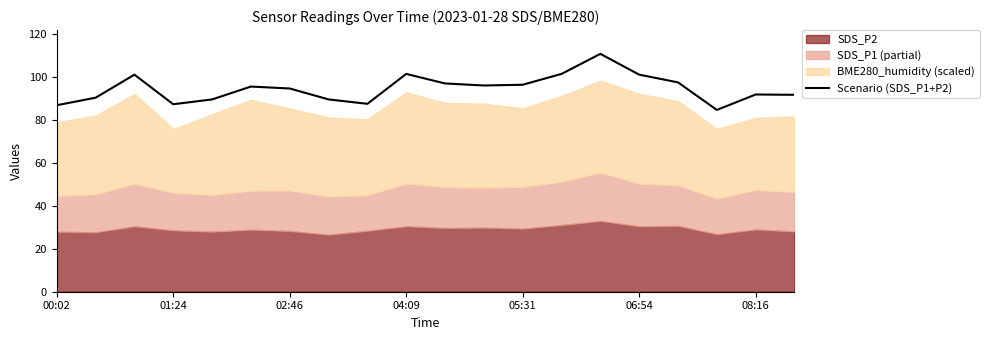

What is the minimum value for Scenario (SDS_P1+P2)?

84.8